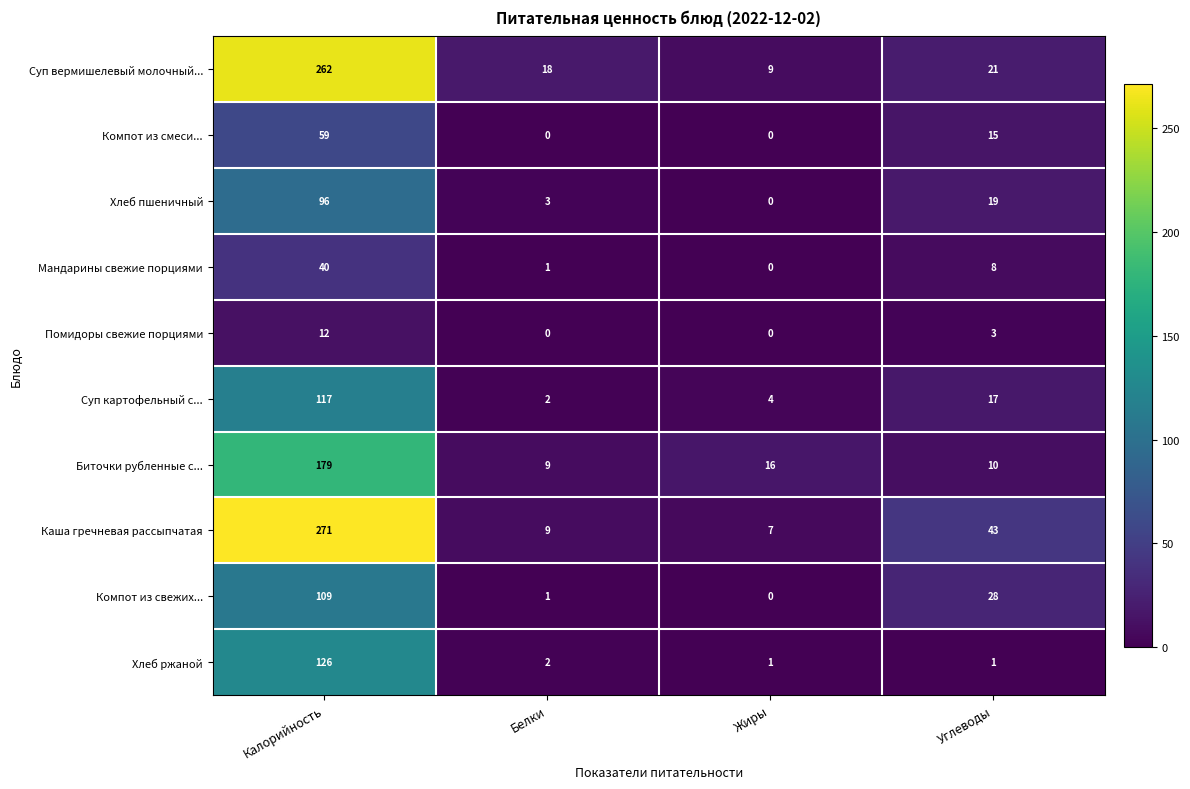

Which series changed the most between Калорийность and Белки?

Каша гречневая рассыпчатая